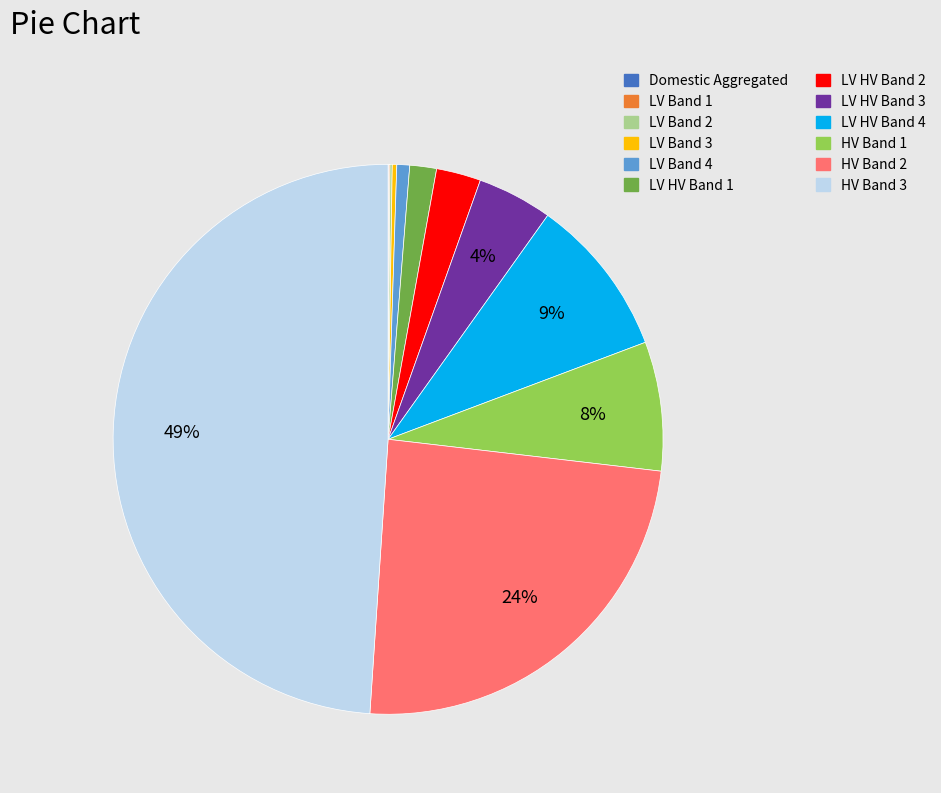

Does LV HV Band 4 represent more than half of the total?

No